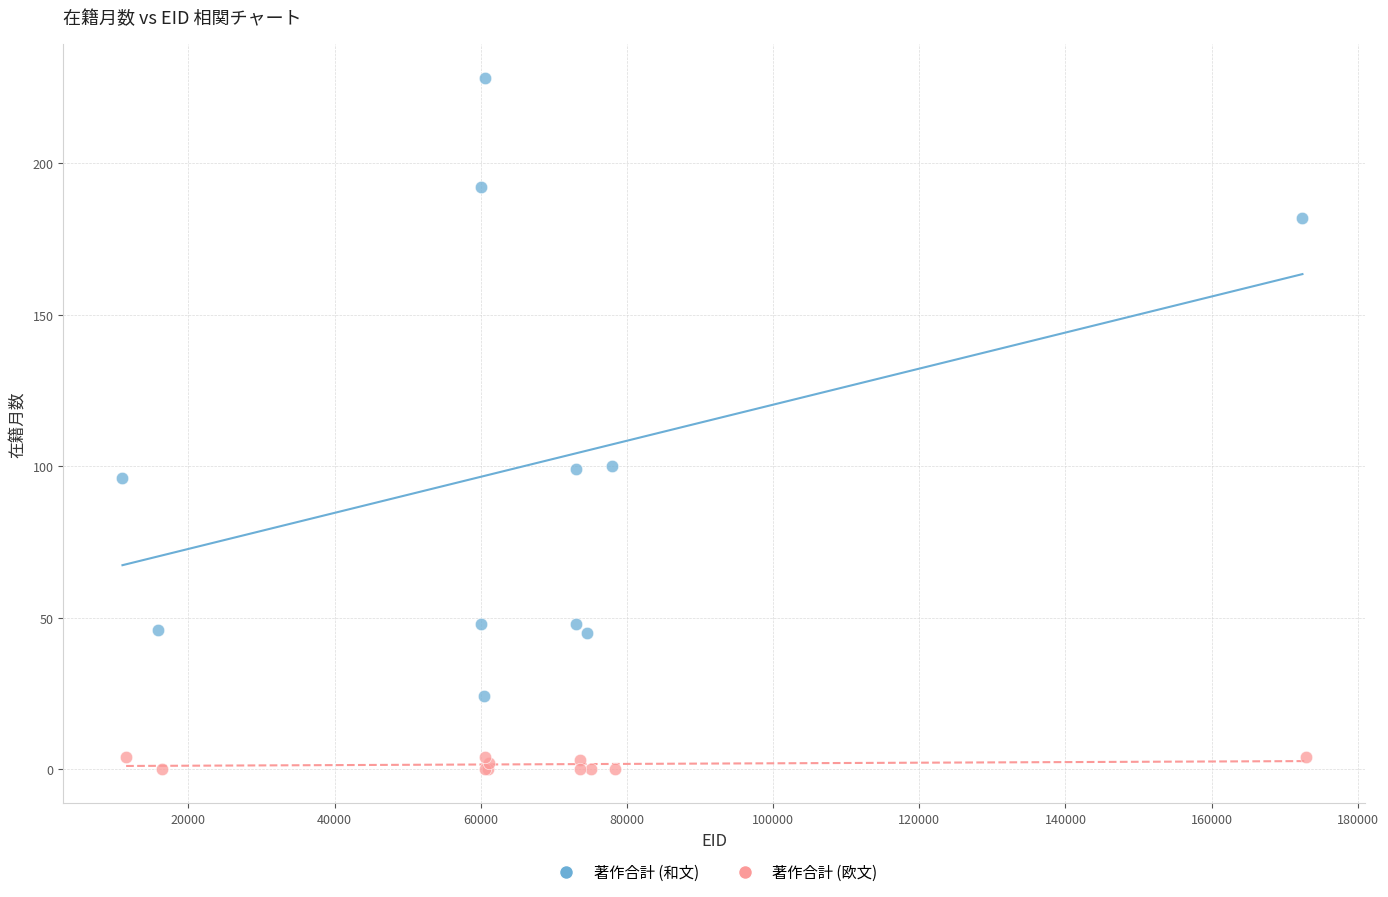

What are all the series names shown in the legend?

著作合計 (和文), 著作合計 (欧文)